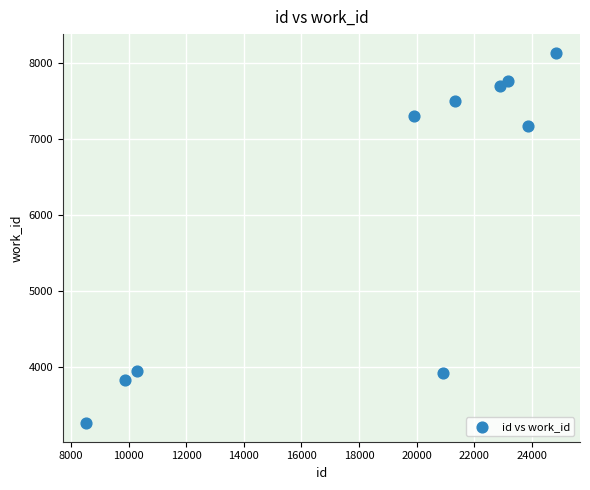

What is the average X value?

18565